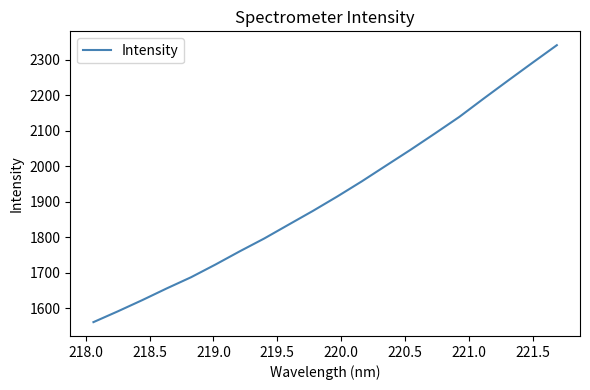

What is the greatest value displayed?

2341.0